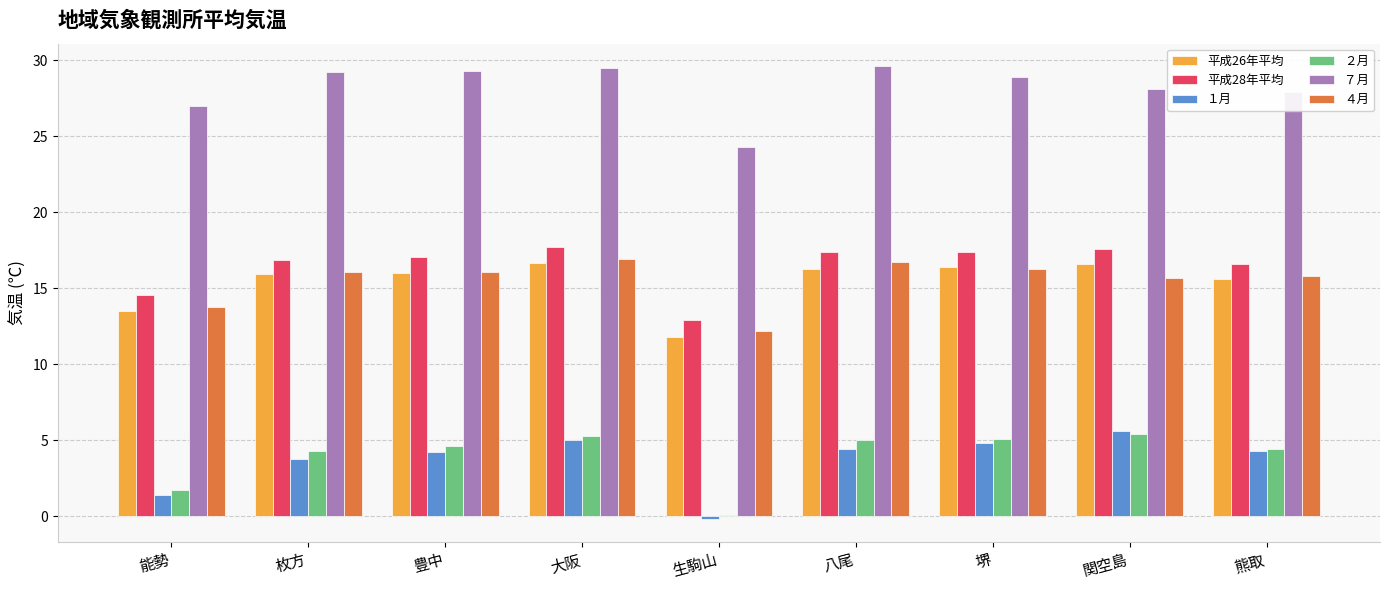

At how many categories does at least one series exceed 0?

9